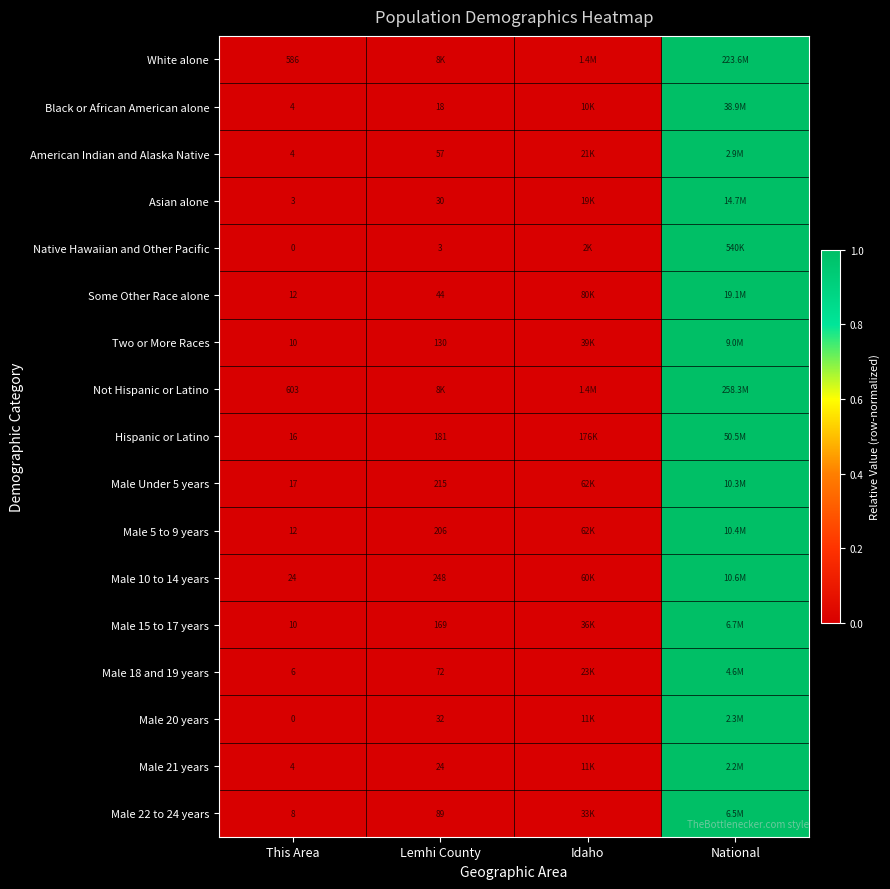

The Male 21 years series shows -0.3 at This Area. True or false?

False